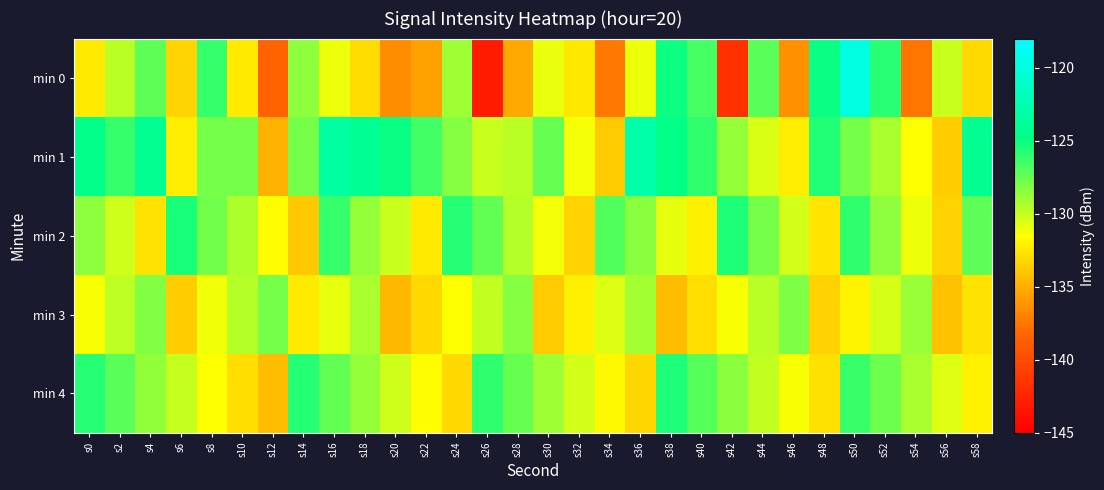

List the series in order of their peak value, highest first.

min 0, min 1, min 2, min 4, min 3